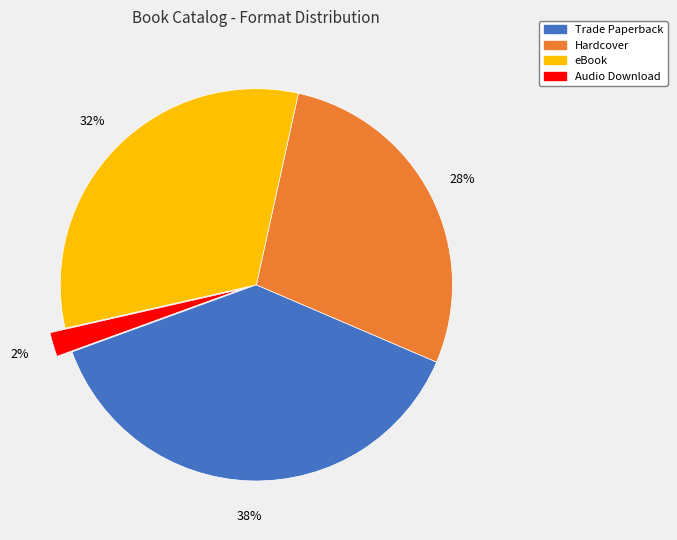

To the nearest percent, what is the difference between the largest and smallest slice percentages?

36%